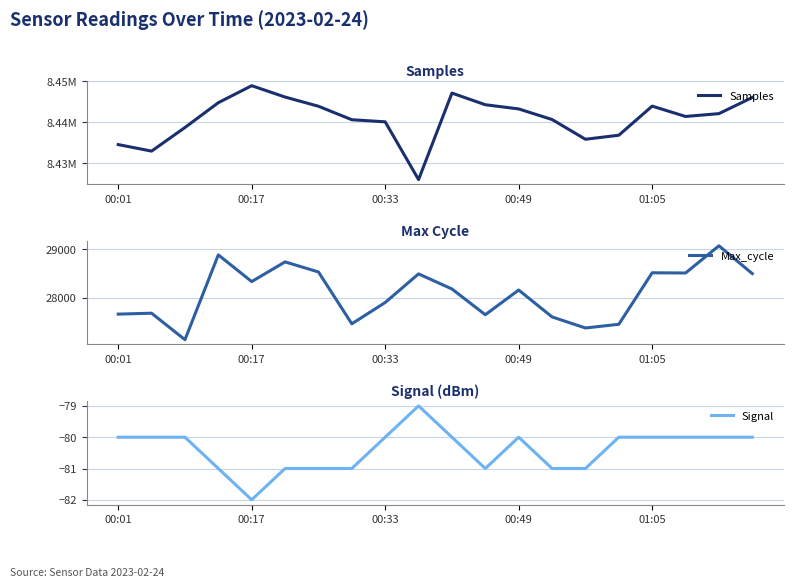

What is the average value of the Max_cycle series?

28088